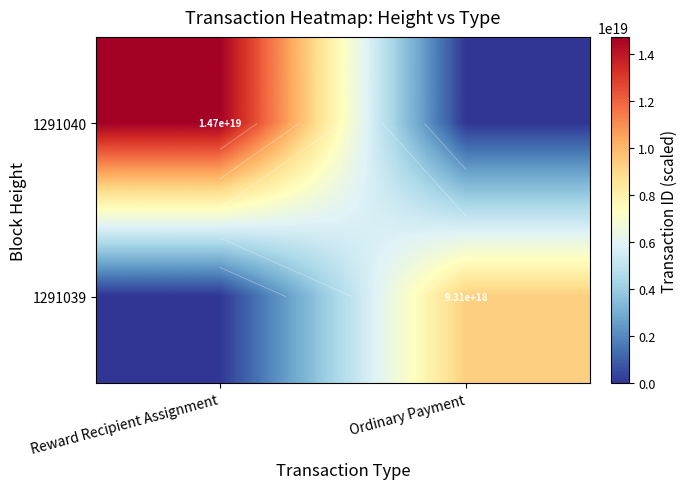

Rank the series by their average value, from lowest to highest.

1291039, 1291040